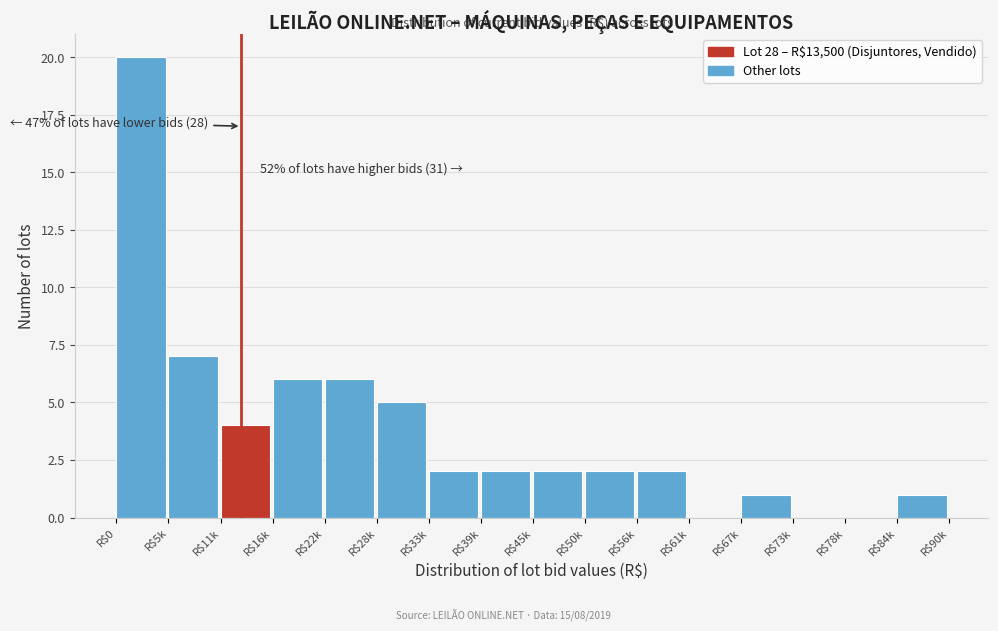

What is the sum of all values?

60